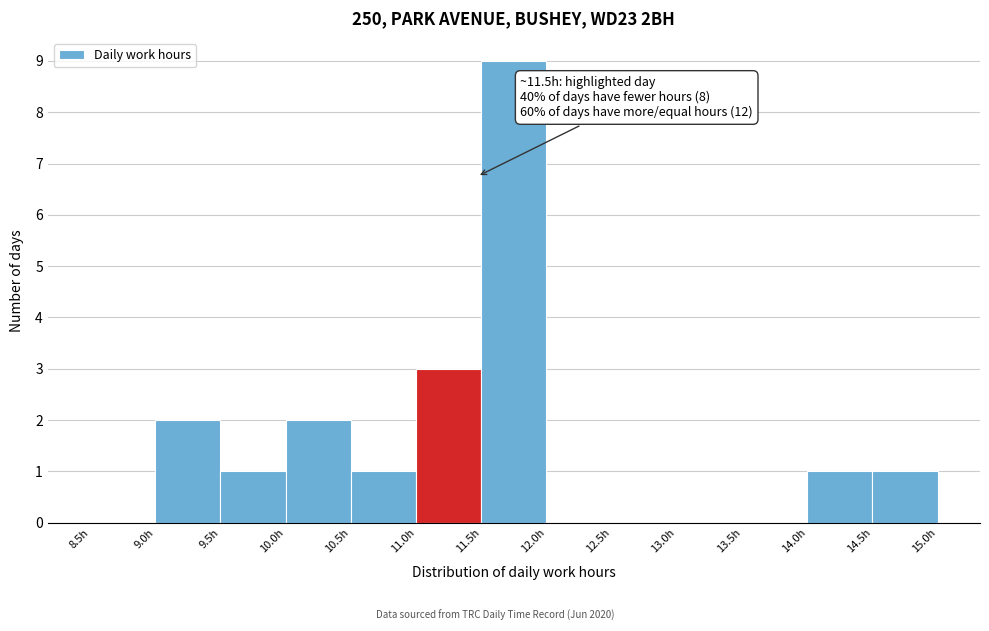

Which range on the x-axis has the tallest bar?

11.5 to 12.0